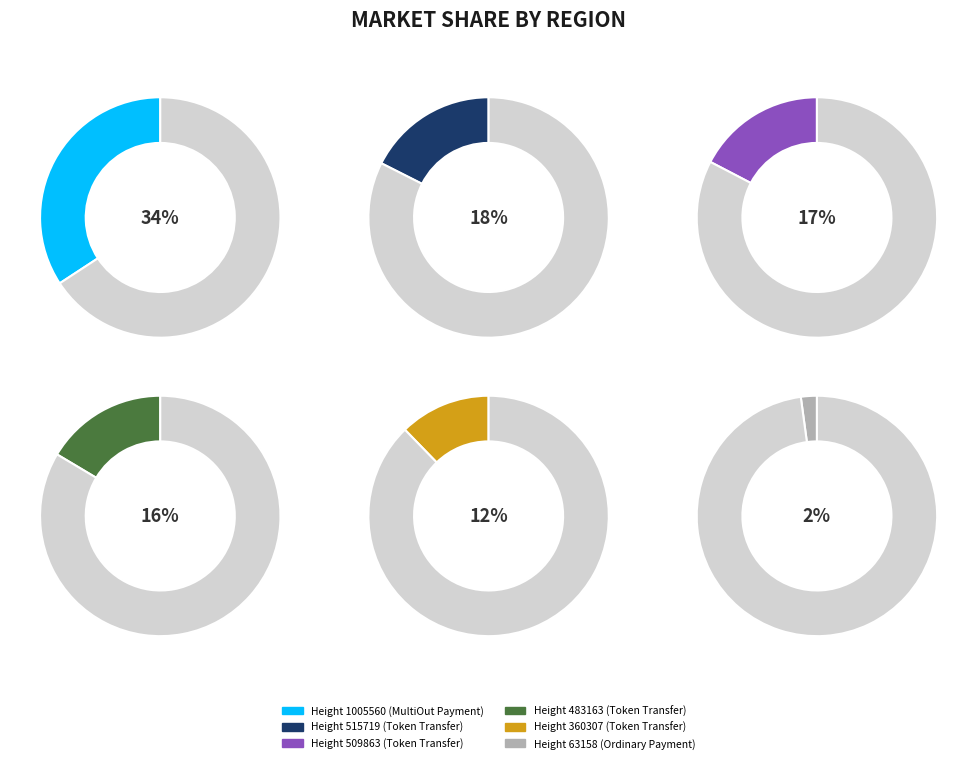

How many slices are in this pie chart?

6